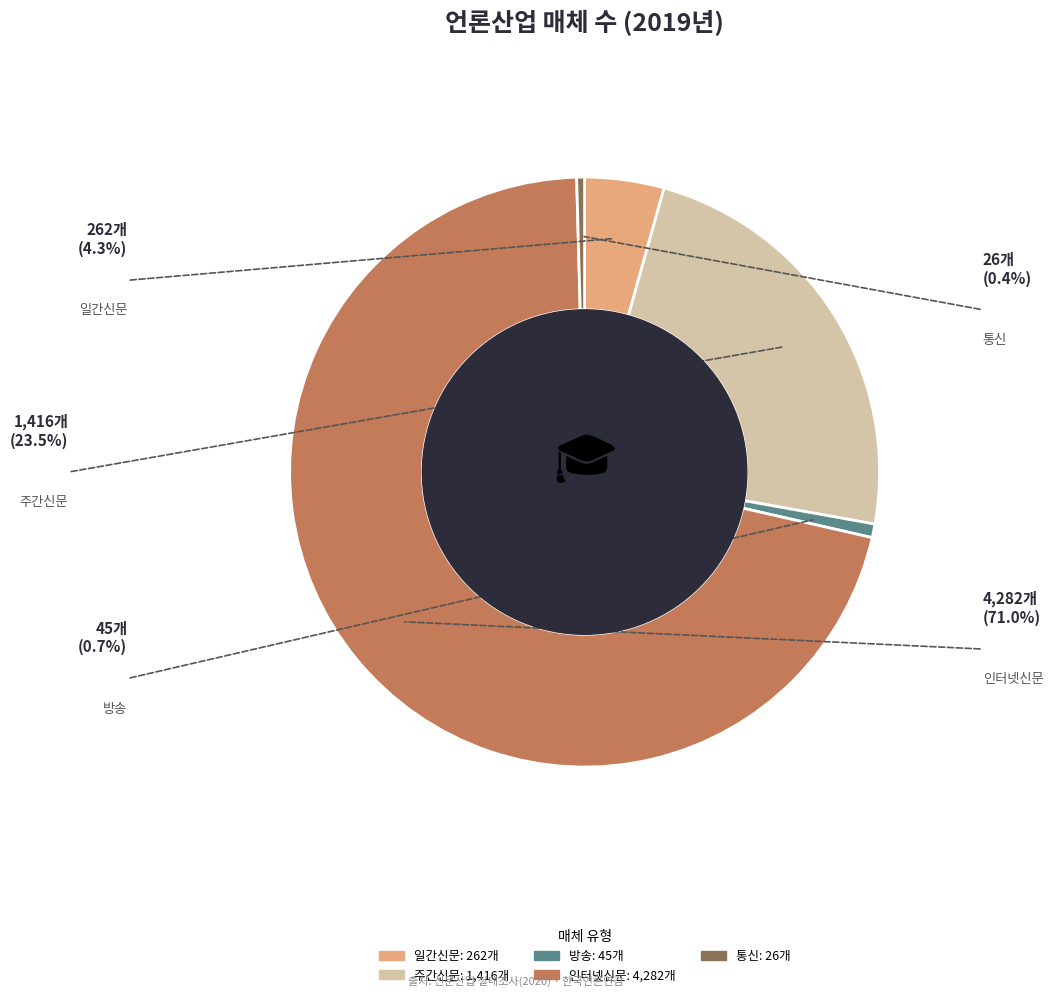

What is the ratio of the value at 인터넷신문 to the value at 주간신문?

3.0